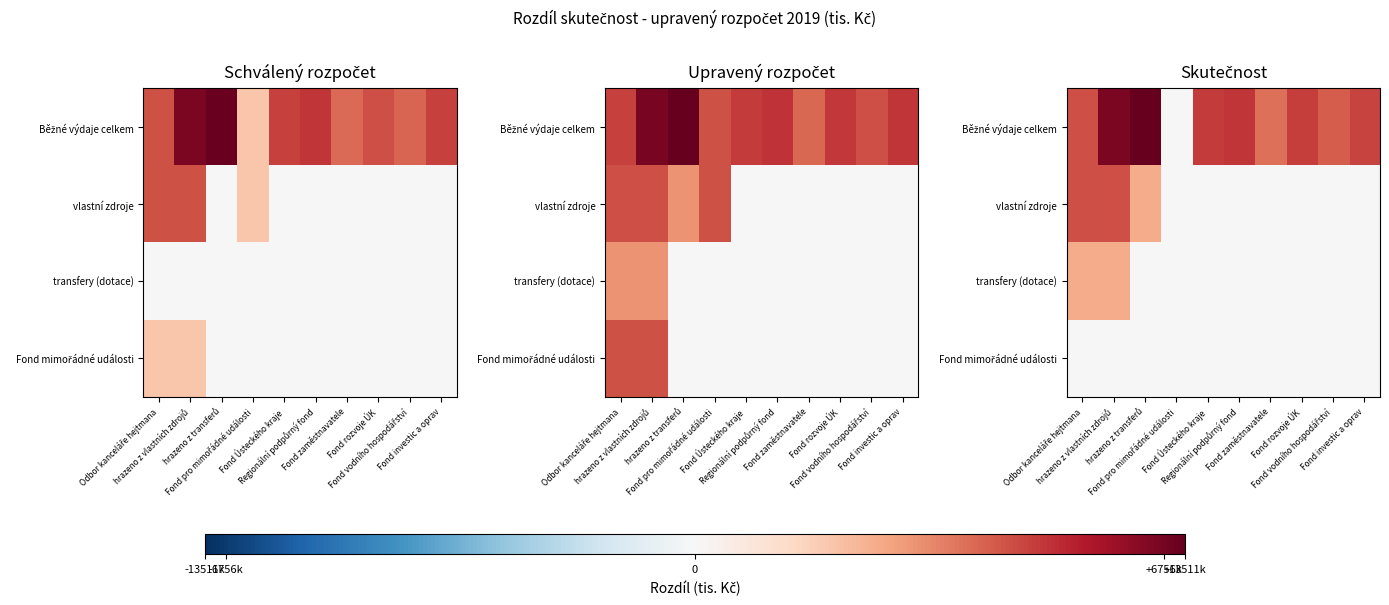

At which category is the sum across all series the highest?

hrazeno z vlastních zdrojů